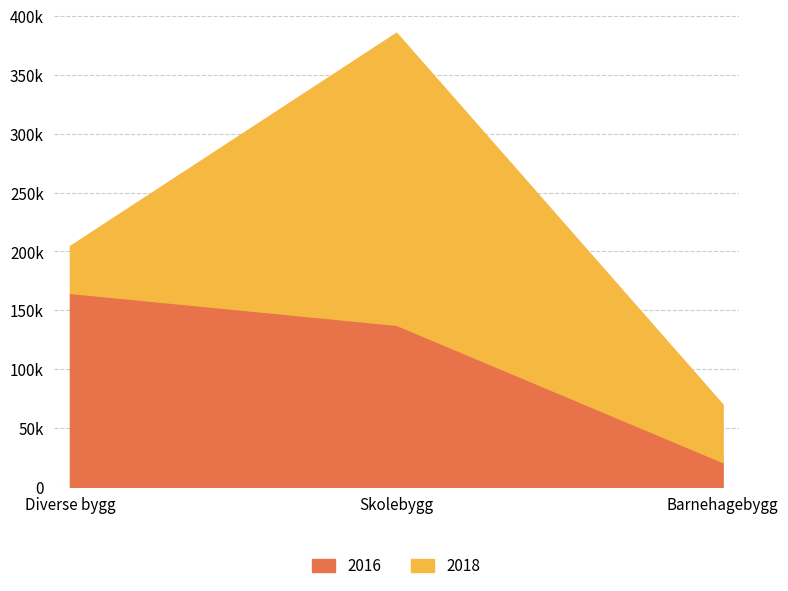

Read the 2018 value at Diverse bygg, to the nearest 100.

39800